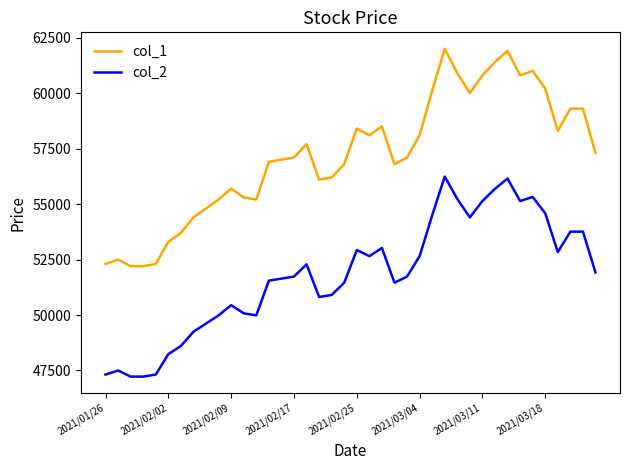

Which series has the widest spread of values?

col_1